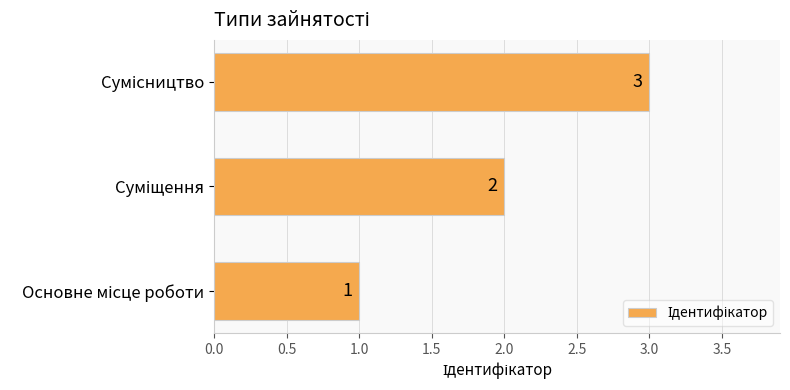

Count the values in the range 1 to 3.

3